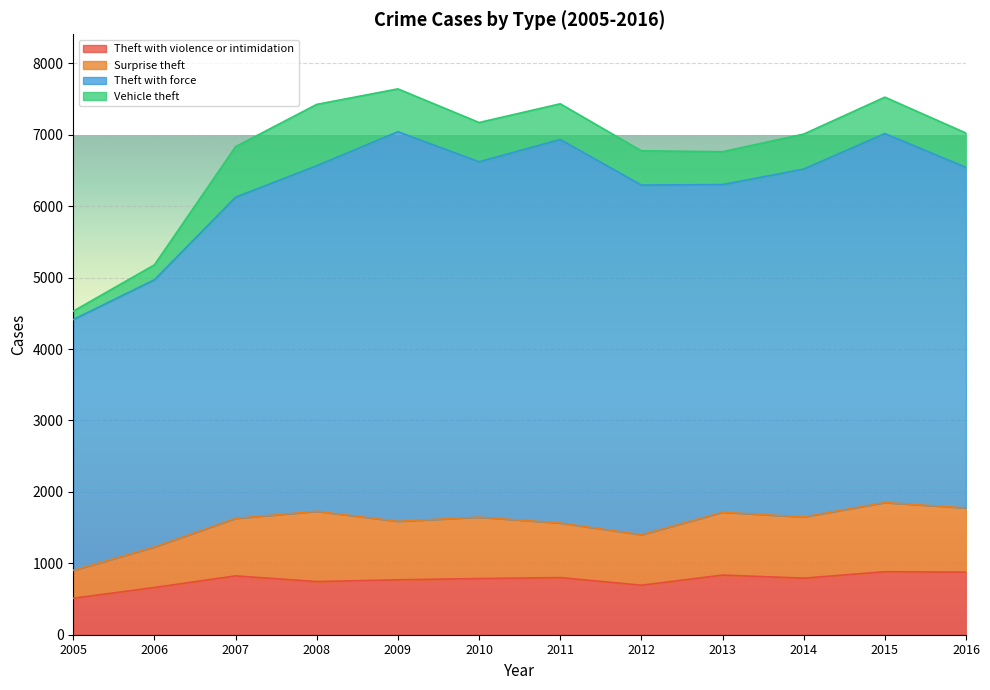

What is the total value across all series at 2014?

7010